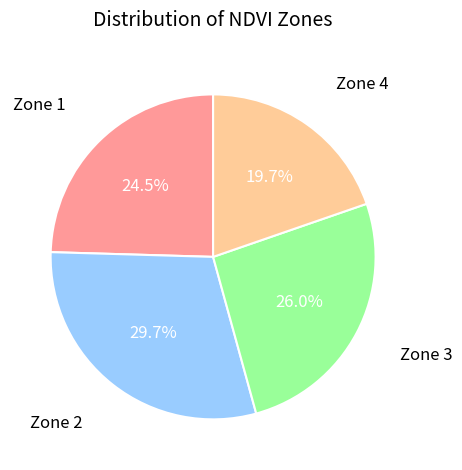

To the nearest percent, what is the difference between the largest and smallest slice percentages?

10%